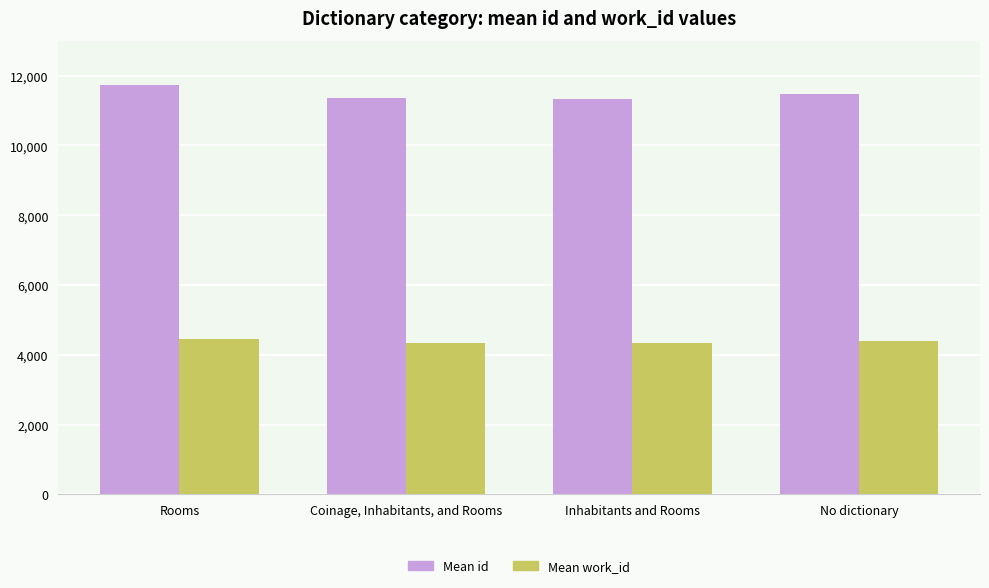

What is the label of the 2nd bar from the right?

Inhabitants and Rooms